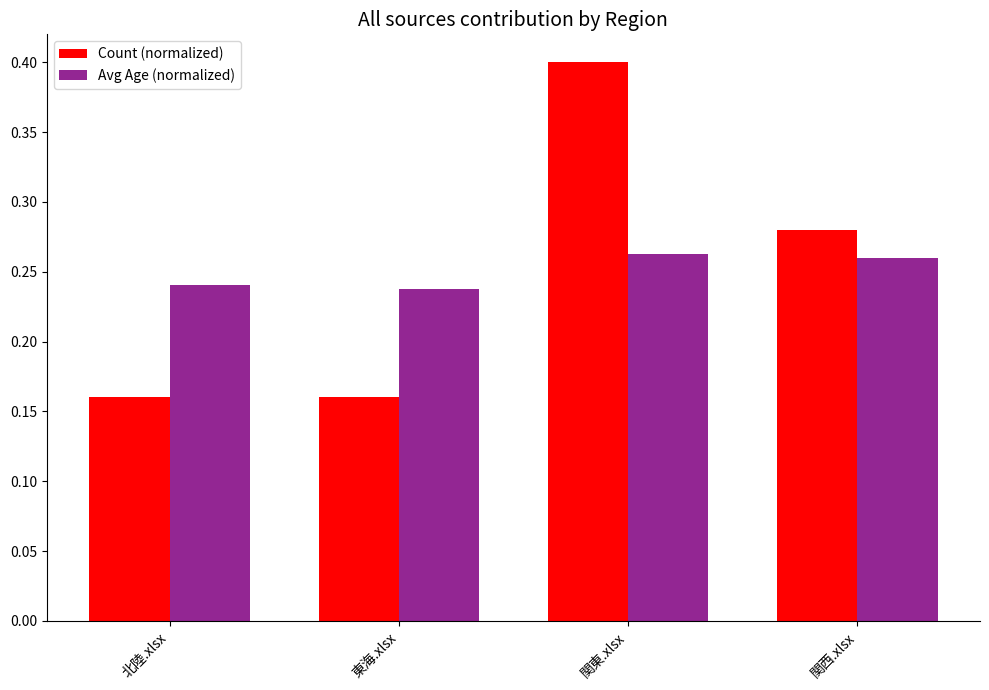

The Count (normalized) series shows 0.6 at 関東.xlsx. True or false?

False